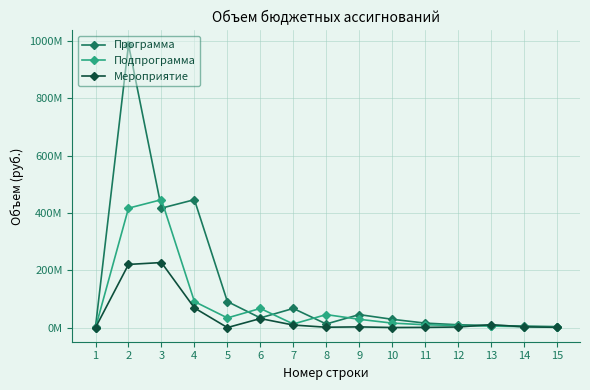

True or false: Мероприятие has a value of 41371876.8 at 6.

False